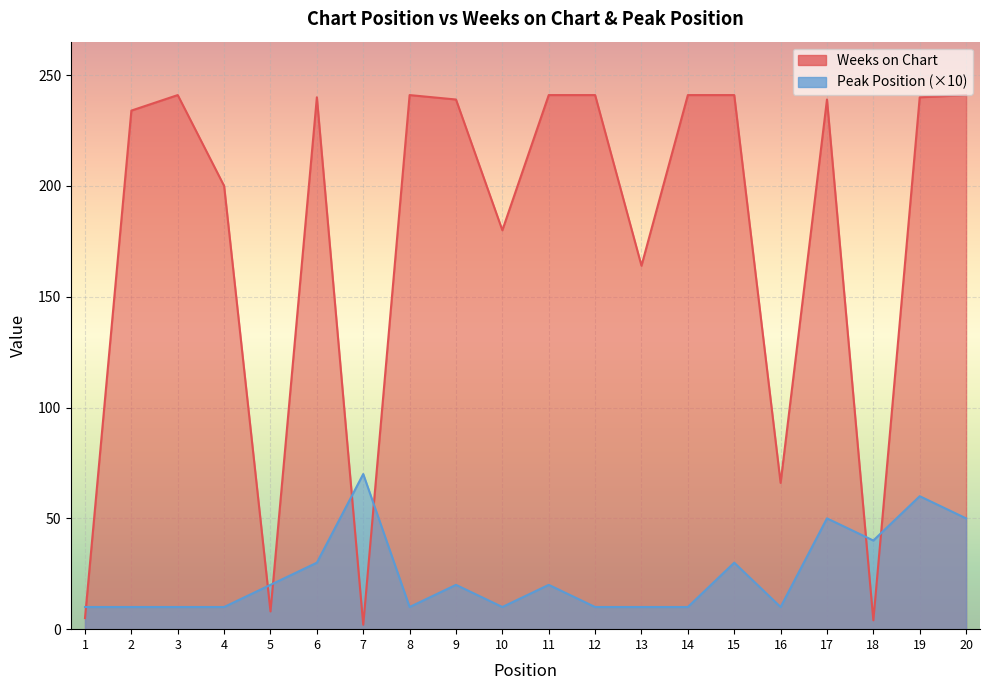

What is the greatest value displayed?

241